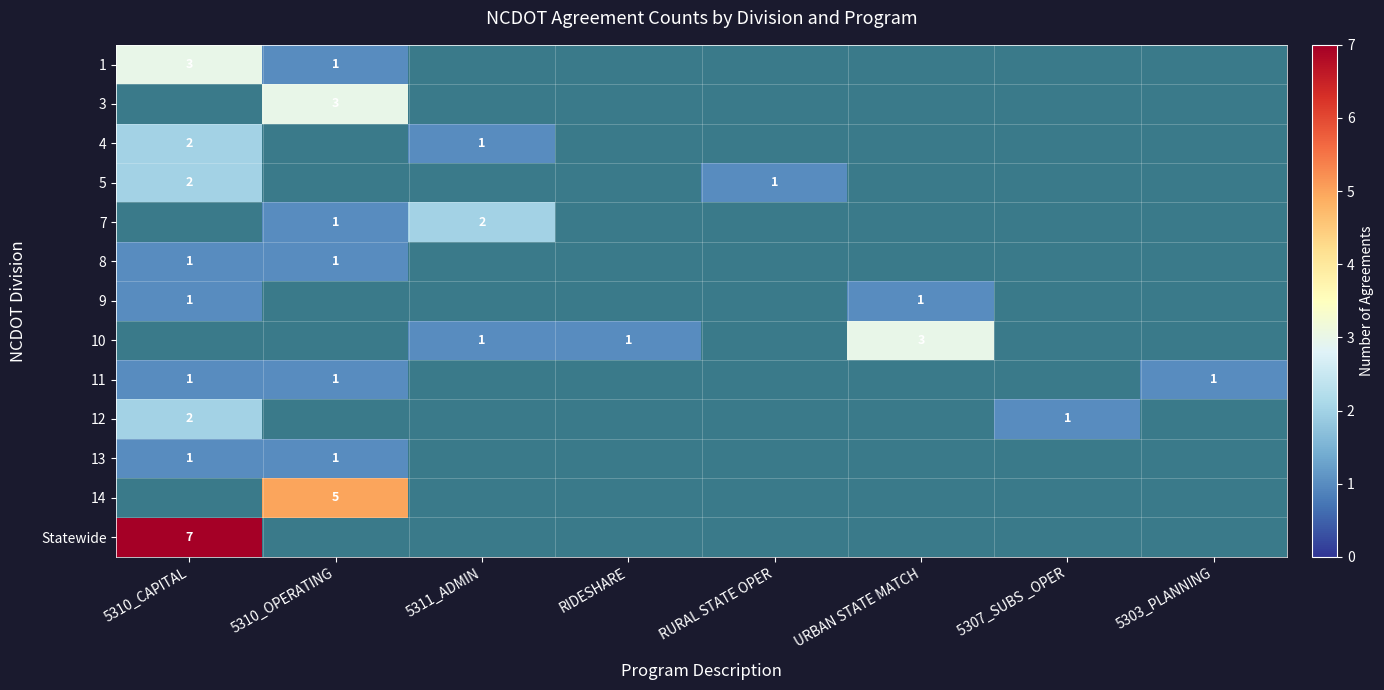

How many positive values does the 11 series have?

3